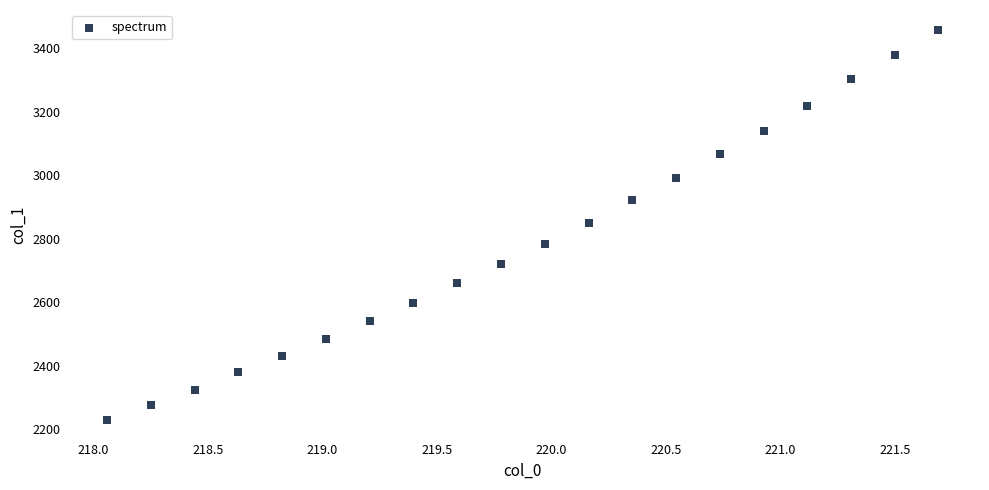

What is the range of Y values (max minus min)?

1229.2